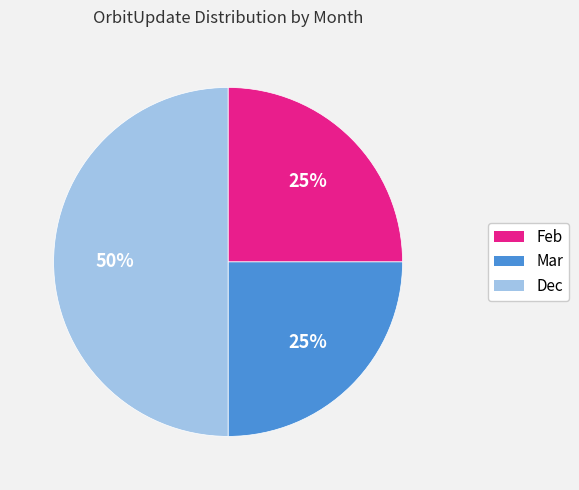

To the nearest percent, what is the combined percentage of Dec and Mar?

75%